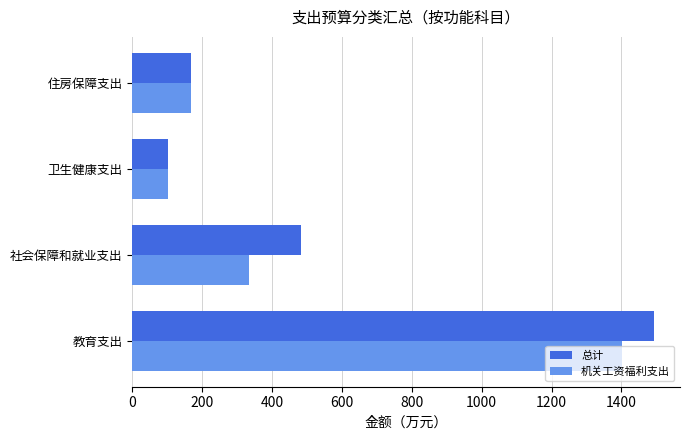

Which series has the widest spread of values?

总计